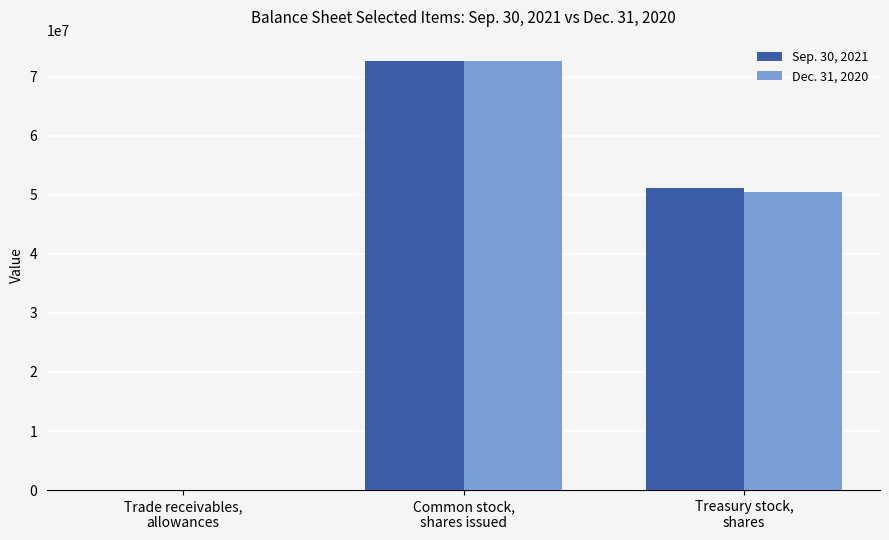

What is the sum of all Dec. 31, 2020 values?

123030204